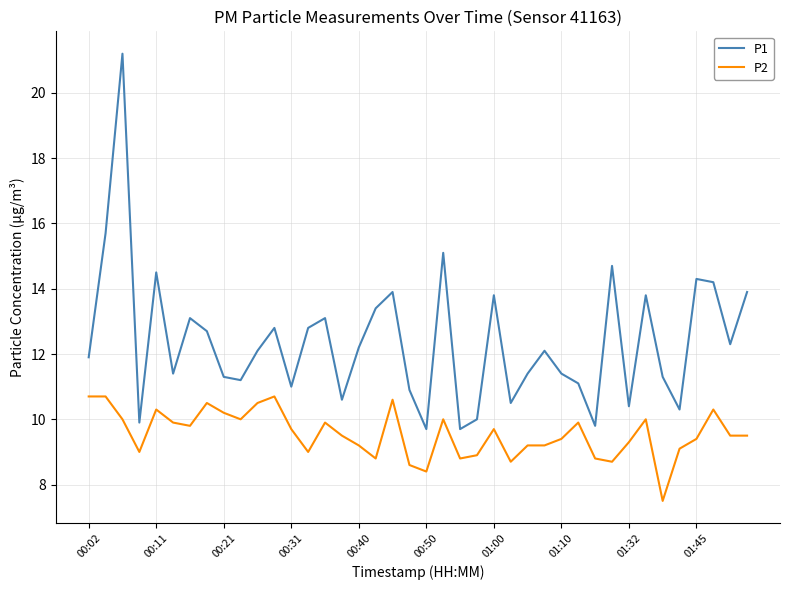

Does the chart display data point markers on the line(s)?

No